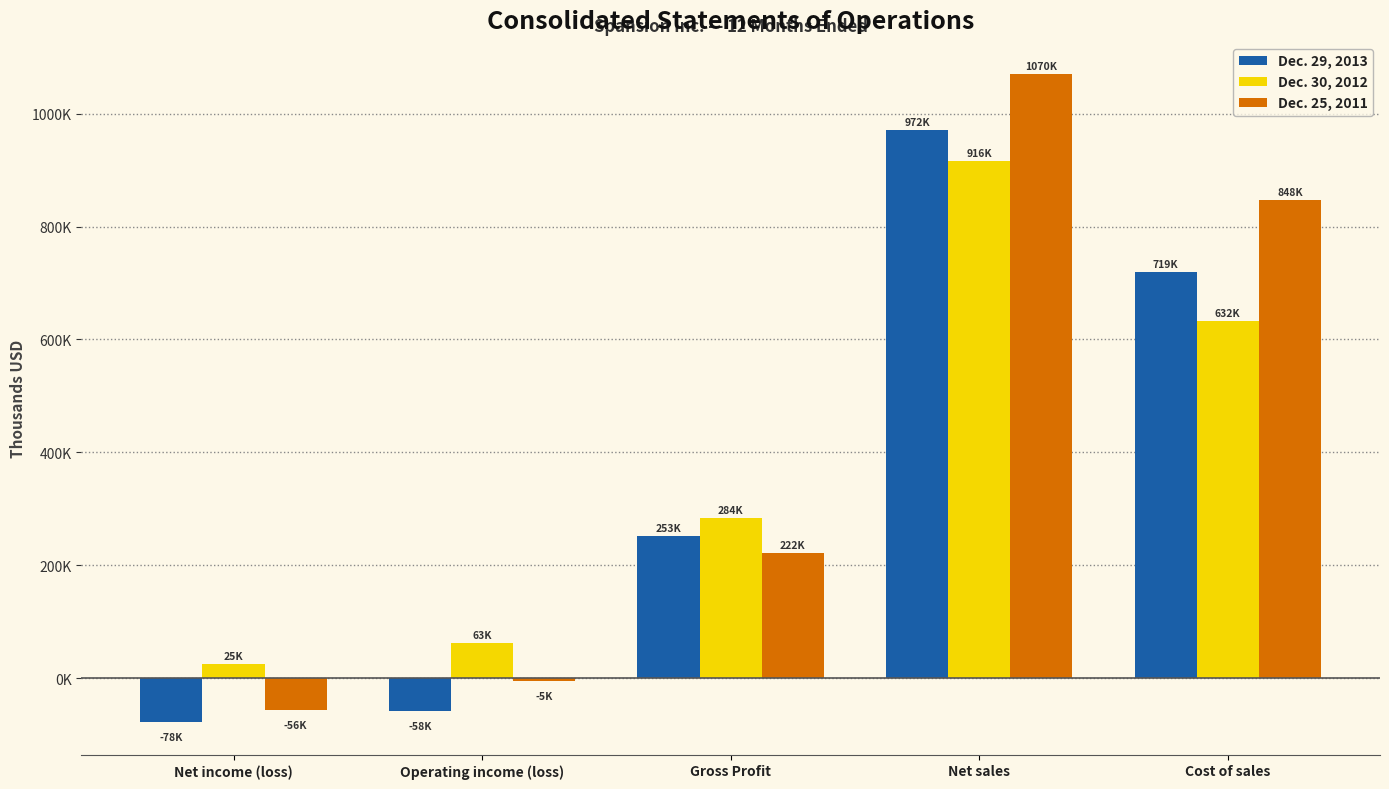

Is the value of Dec. 29, 2013 at Cost of sales greater than the value of Dec. 30, 2012 at Net sales?

No